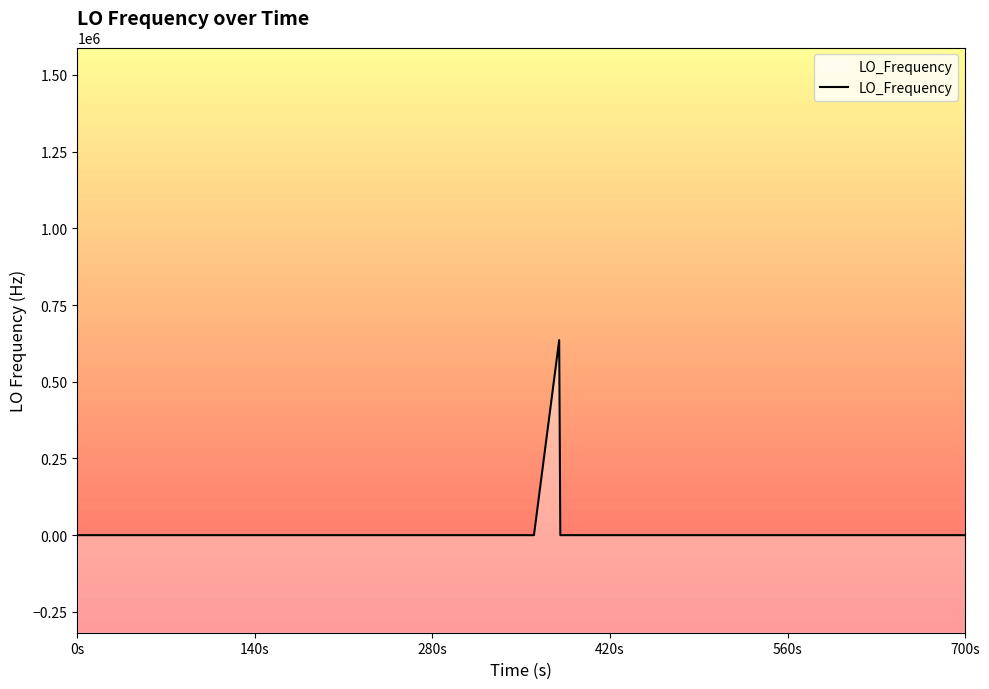

At which label is the value closest to 317853?

700s